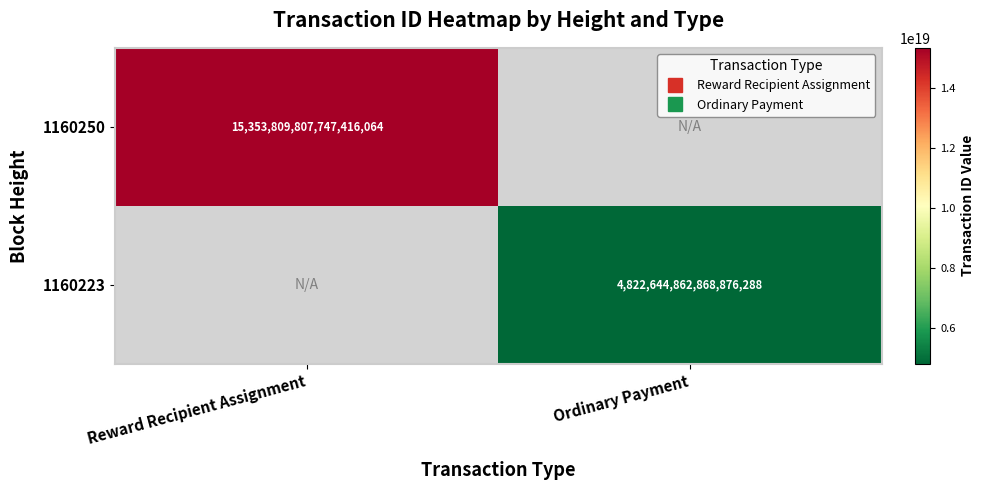

At how many categories does at least one series exceed 9545172714030448640?

1